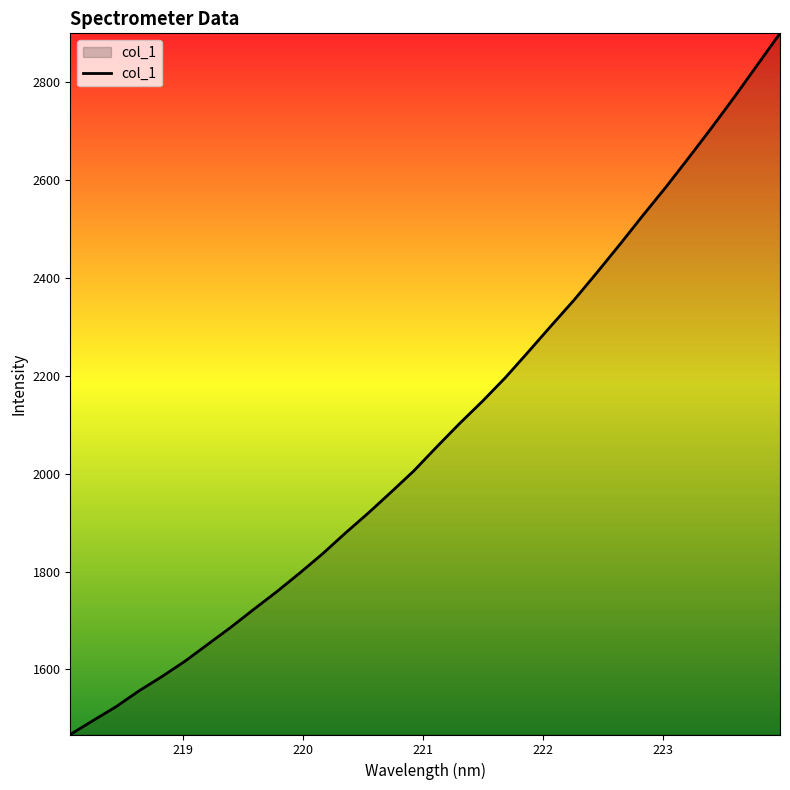

What is the smallest value displayed?

1467.3